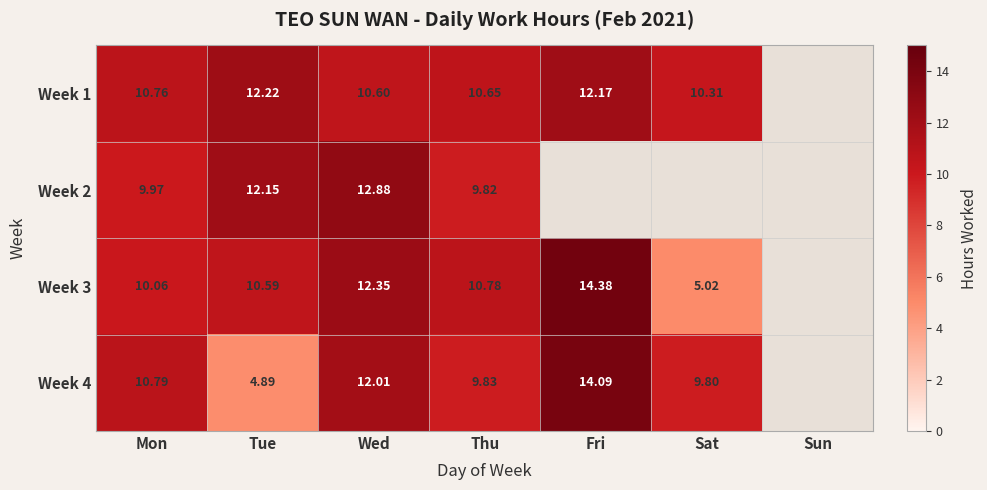

Is the value of Week 4 at Sun greater than the value of Week 1 at Sat?

No